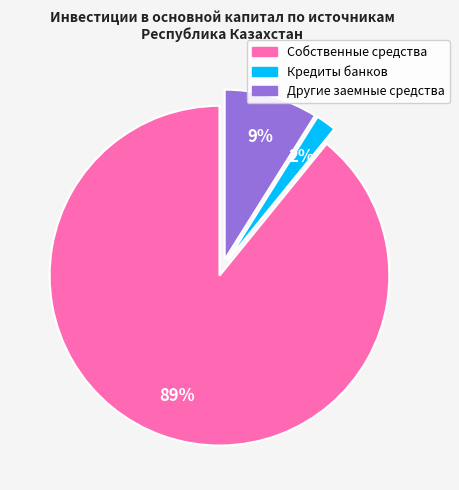

Between Другие заемные средства and Кредиты банков, which is larger?

Другие заемные средства